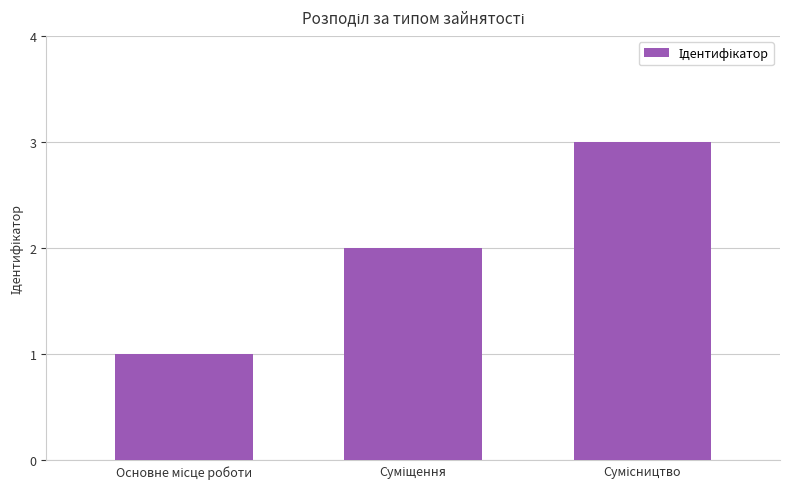

What is the maximum value shown in the chart?

3